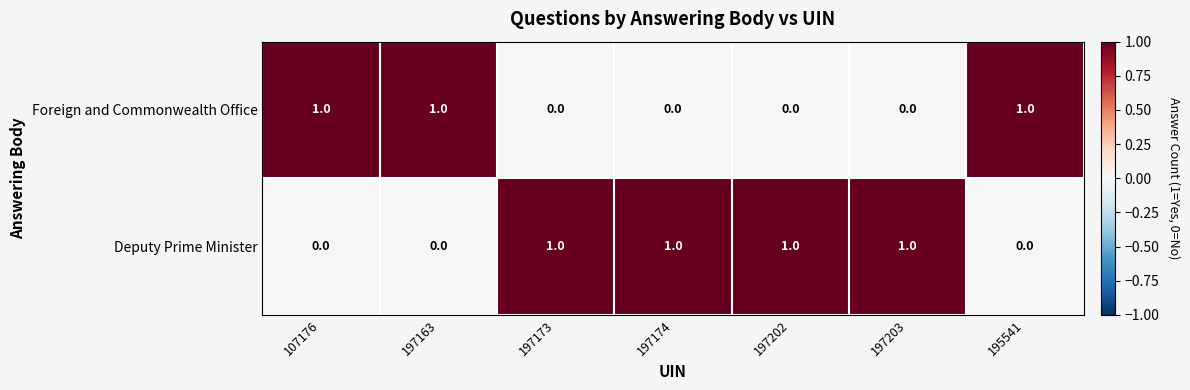

True or false: Deputy Prime Minister has a value of 1 at 197174.

True